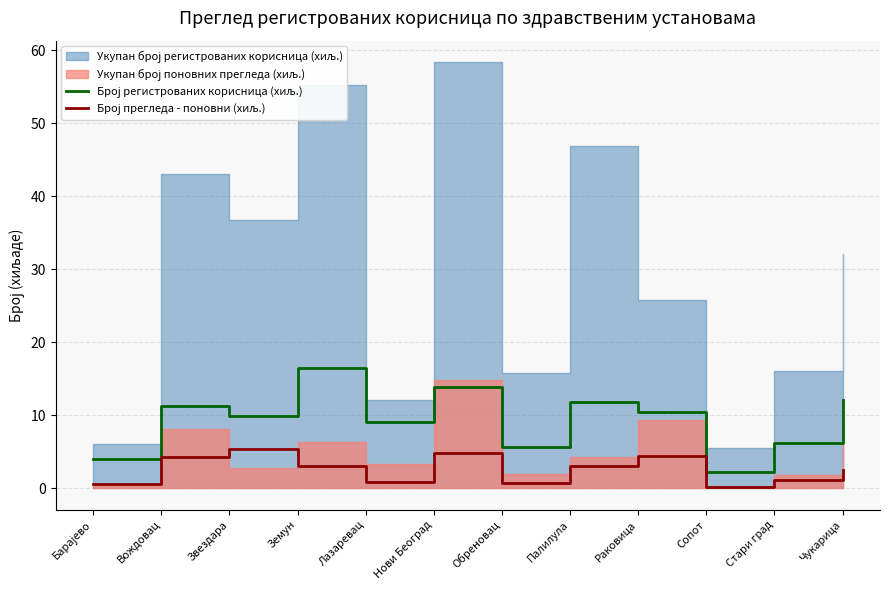

Read the Број регистрованих корисница (хиљ.) value at Нови Београд.

13.8